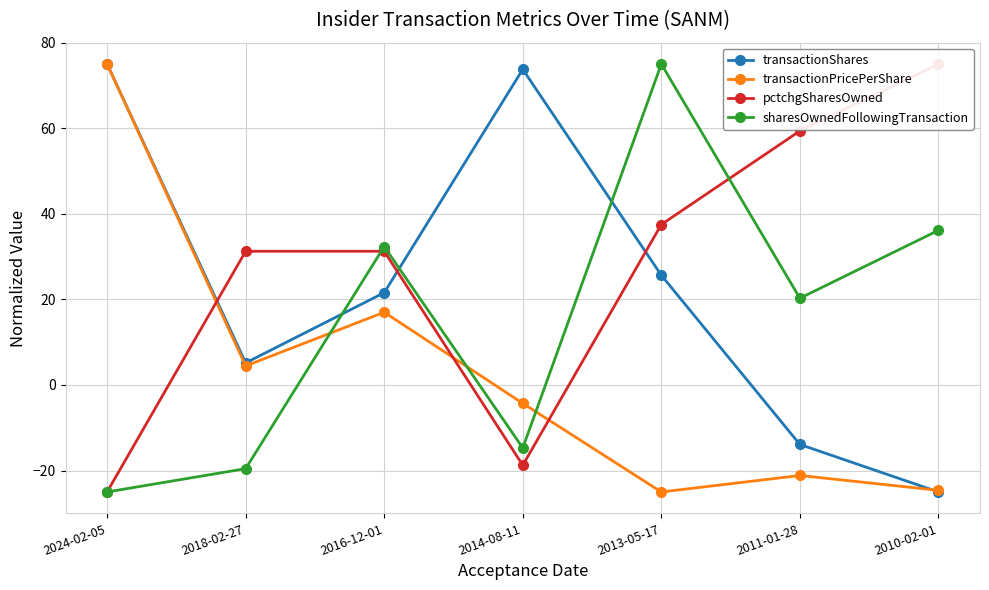

What is the total value across all series at 2024-02-05?

100.0